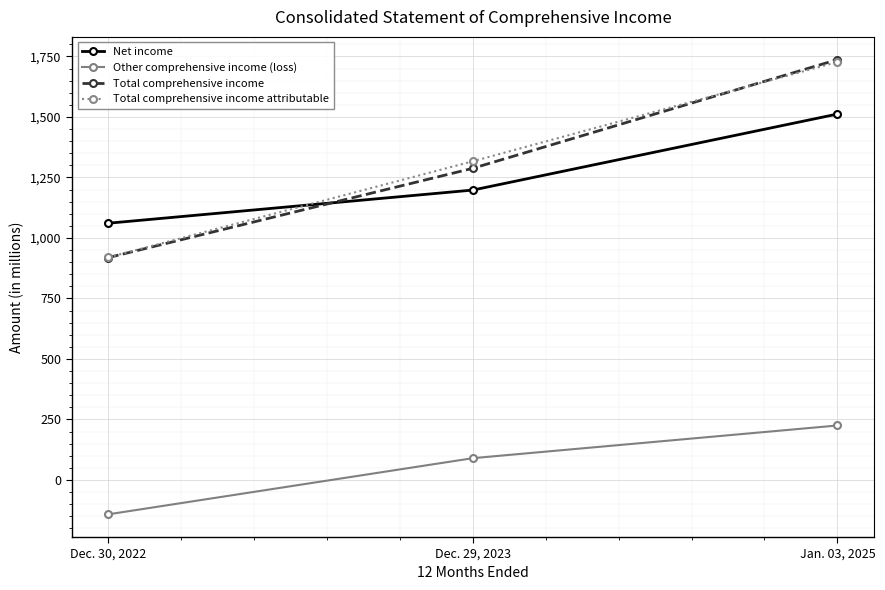

Which series changed the most between Dec. 30, 2022 and Dec. 29, 2023?

Total comprehensive income attributable